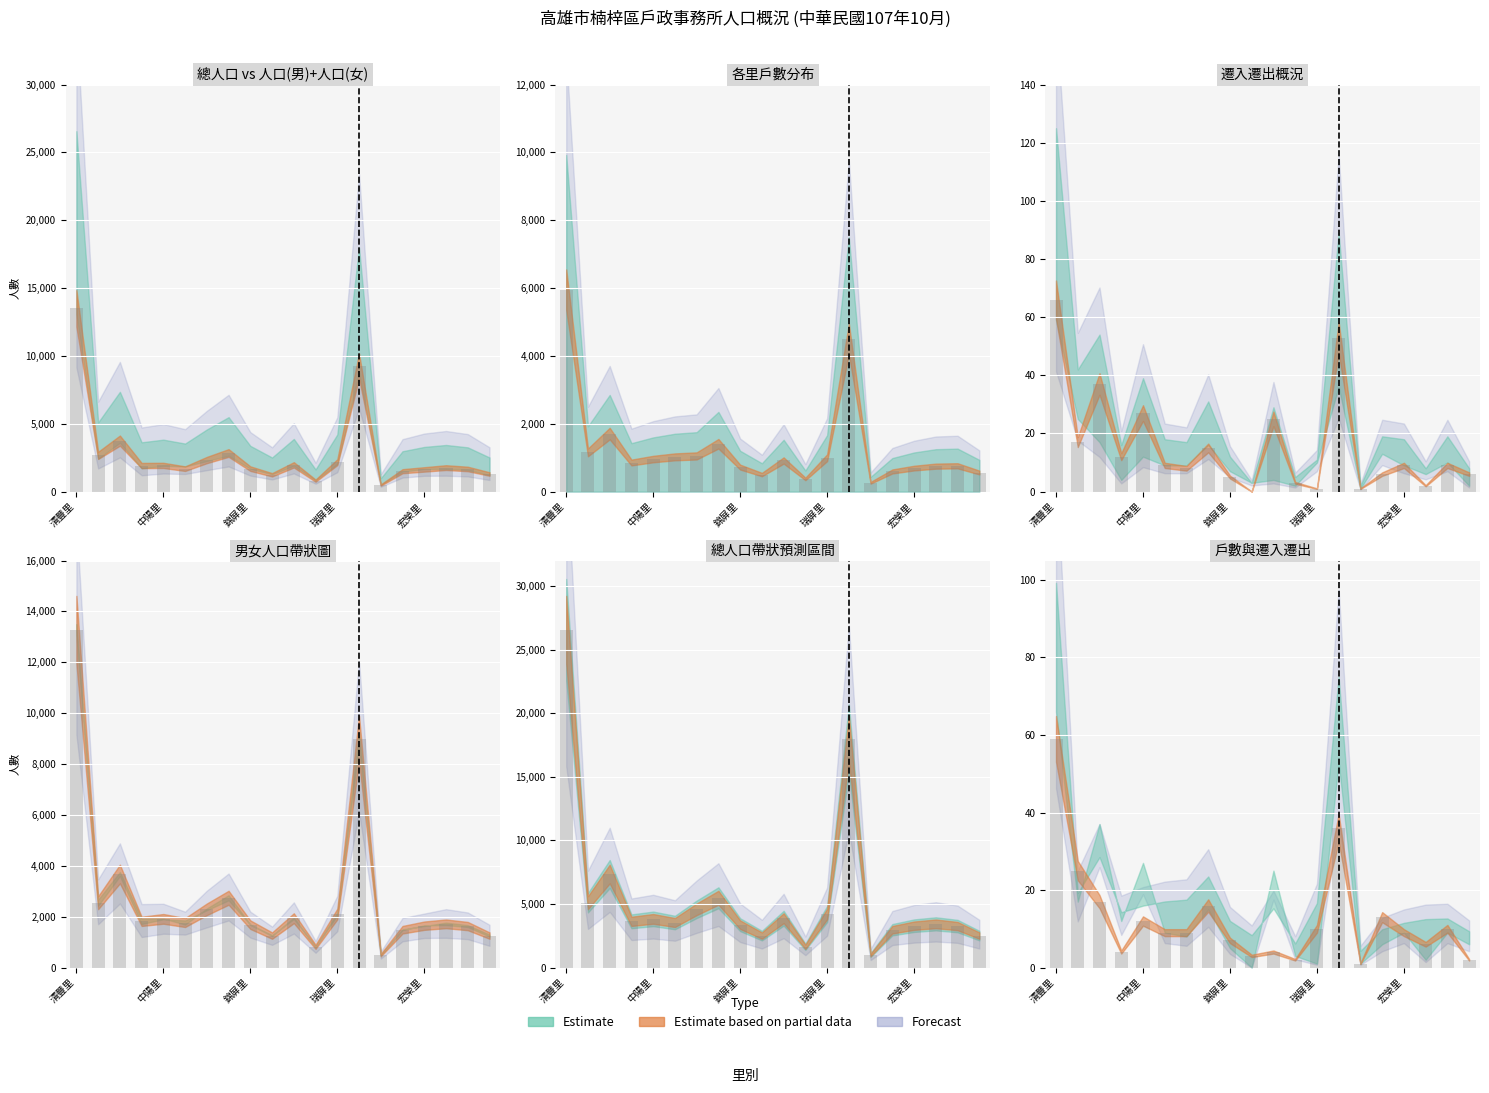

What is the lowest value of the 戶數 series?

259.2